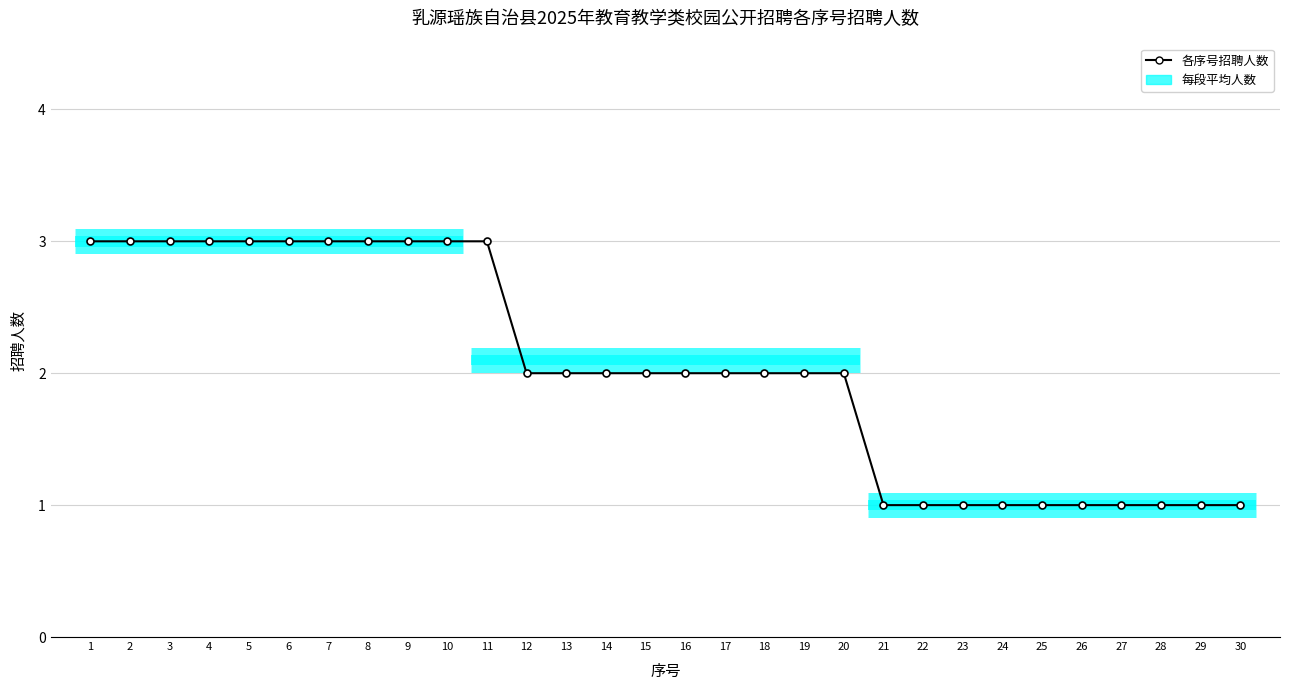

Reading left to right, transcribe all the data shown in this chart.

1=3	2=3	3=3	4=3	5=3	6=3	7=3	8=3	9=3	10=3	11=3	12=2	13=2	14=2	15=2	16=2	17=2	18=2	19=2	20=2	21=1	22=1	23=1	24=1	25=1	26=1	27=1	28=1	29=1	30=1